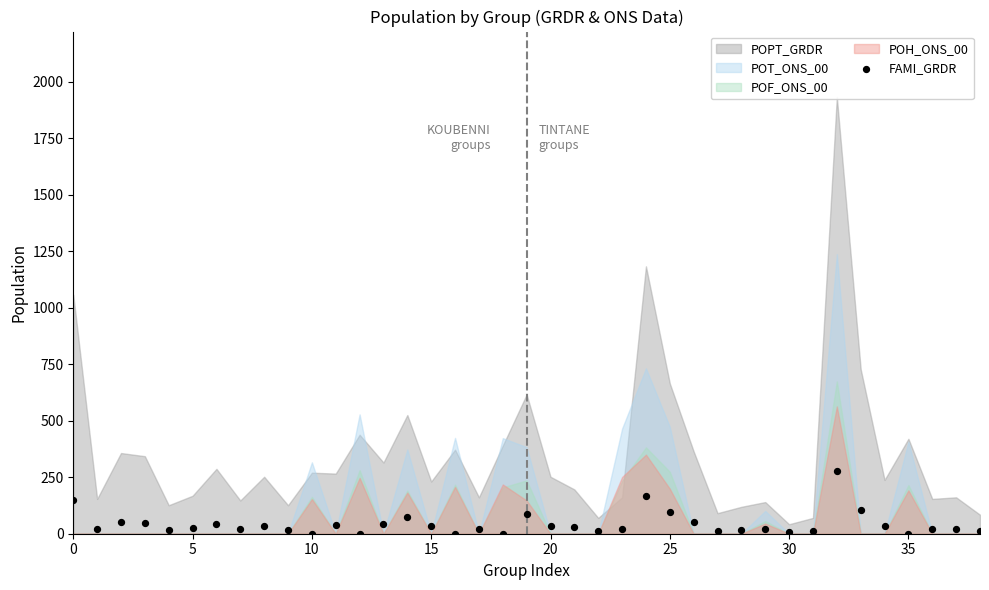

What is the range of Y values (max minus min)?

276